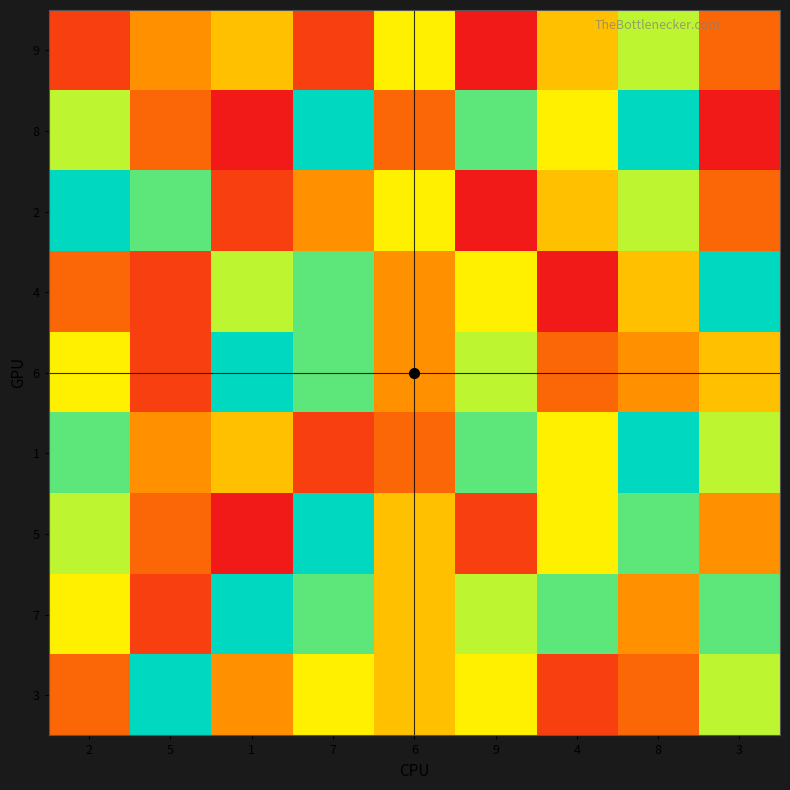

Which series has the largest total across all categories?

7